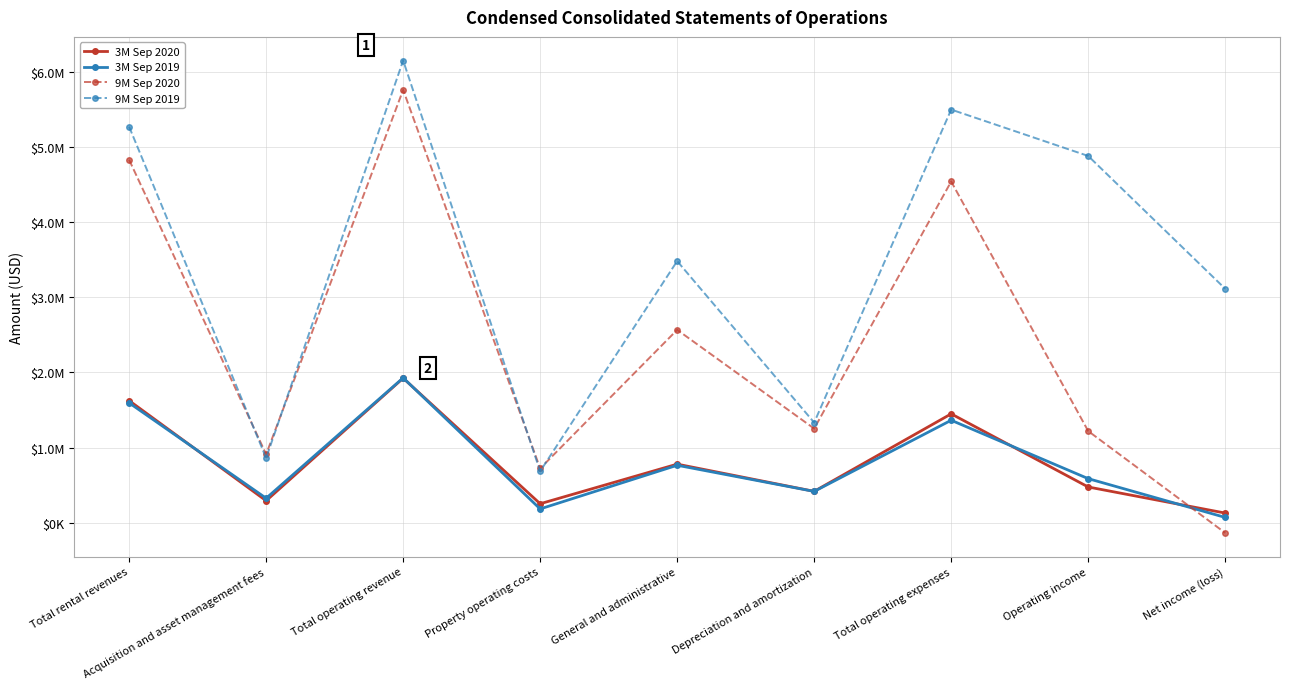

What is the total value across all series at Total rental revenues?

13314000